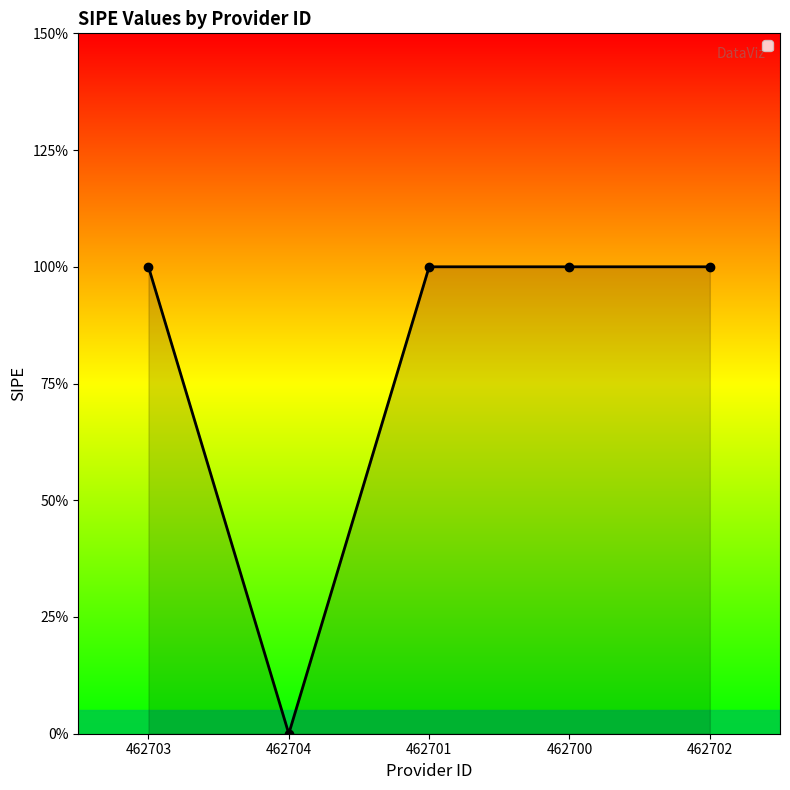

Which category has the lowest value across all series?

462704